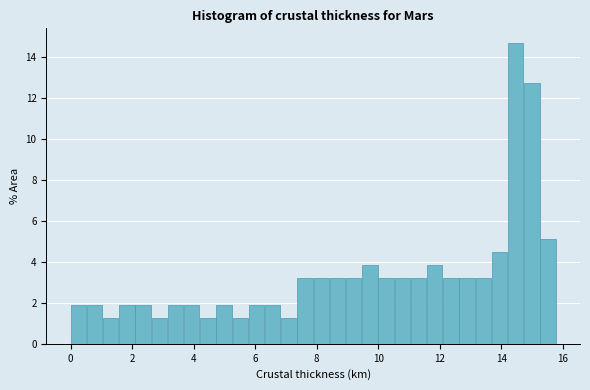

Around what value on the x-axis is the tallest bar? Give the approximate position of its centre, as read against the axis.

14.4